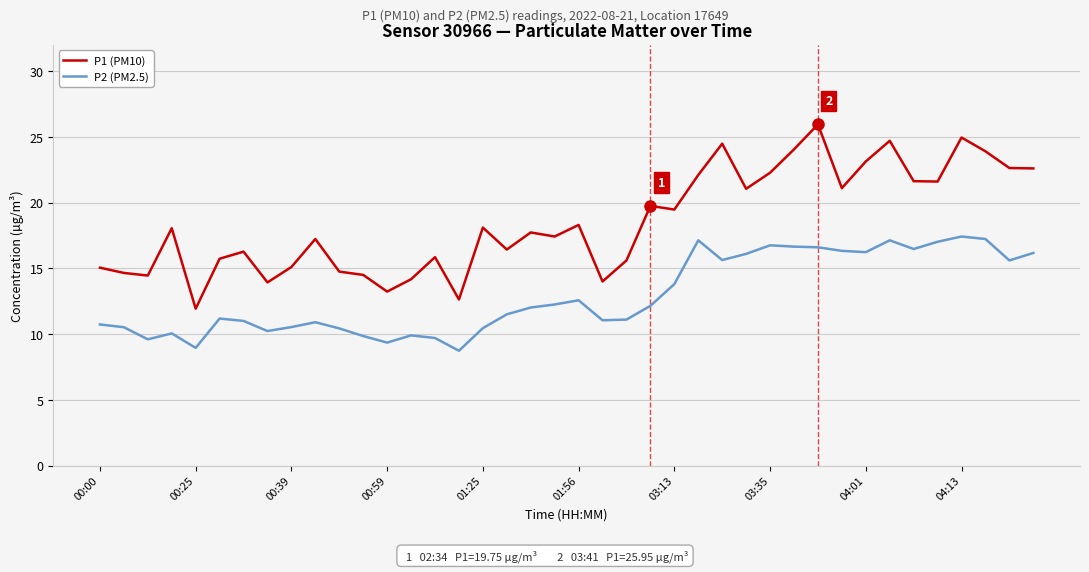

Does the chart display data point markers on the line(s)?

No